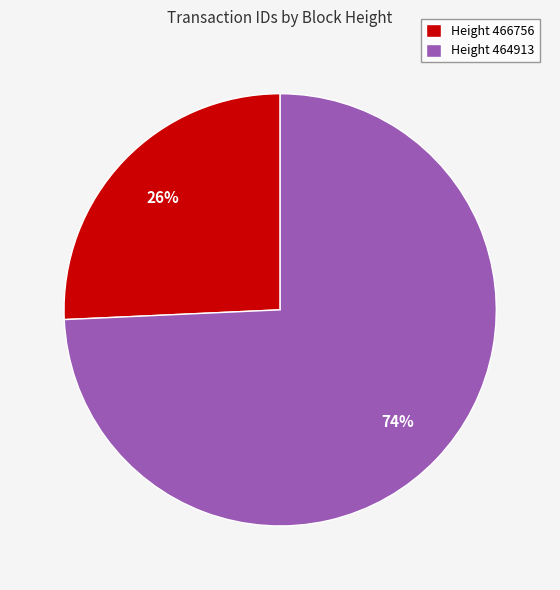

To the nearest percent, what is the average slice percentage?

50%